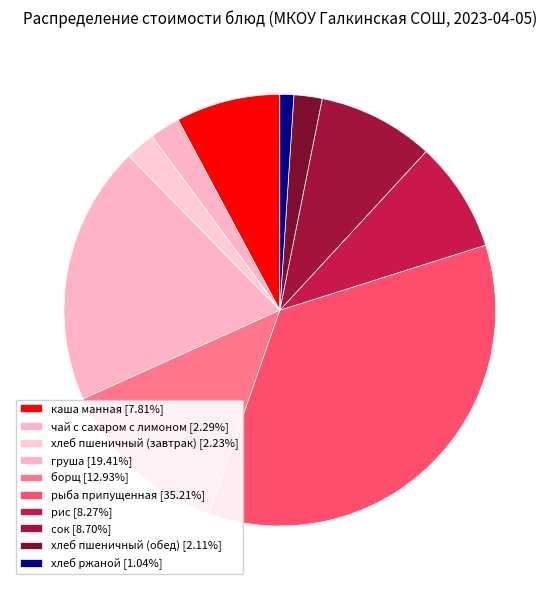

What is the ratio of the value at сок to the value at хлеб пшеничный (завтрак)?

3.9